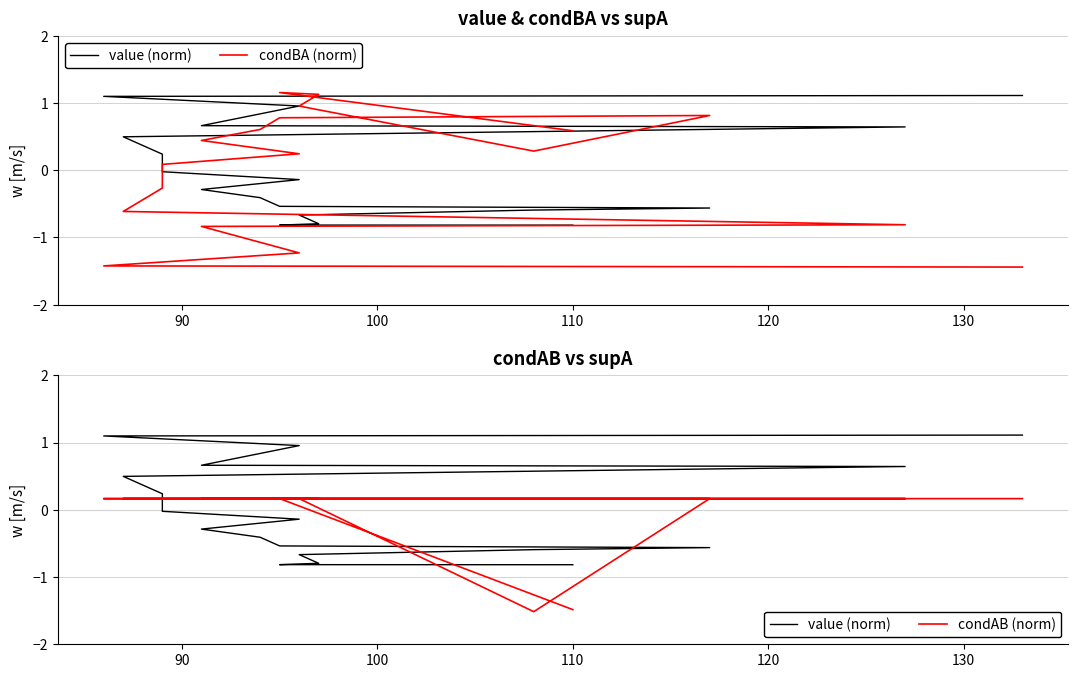

What is the difference between the maximum and minimum values in the condAB (norm) series?

1.7